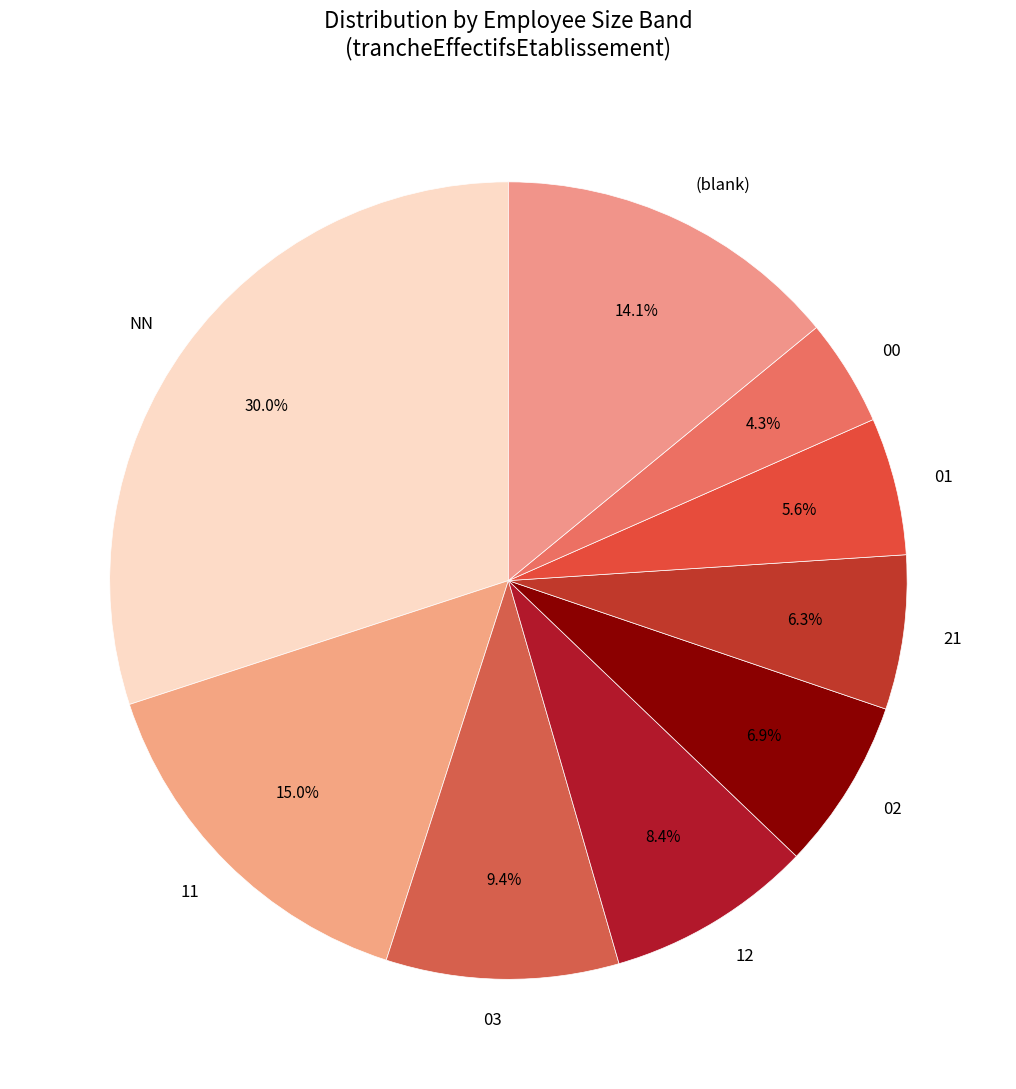

Does 12 account for over 50% of the chart?

No